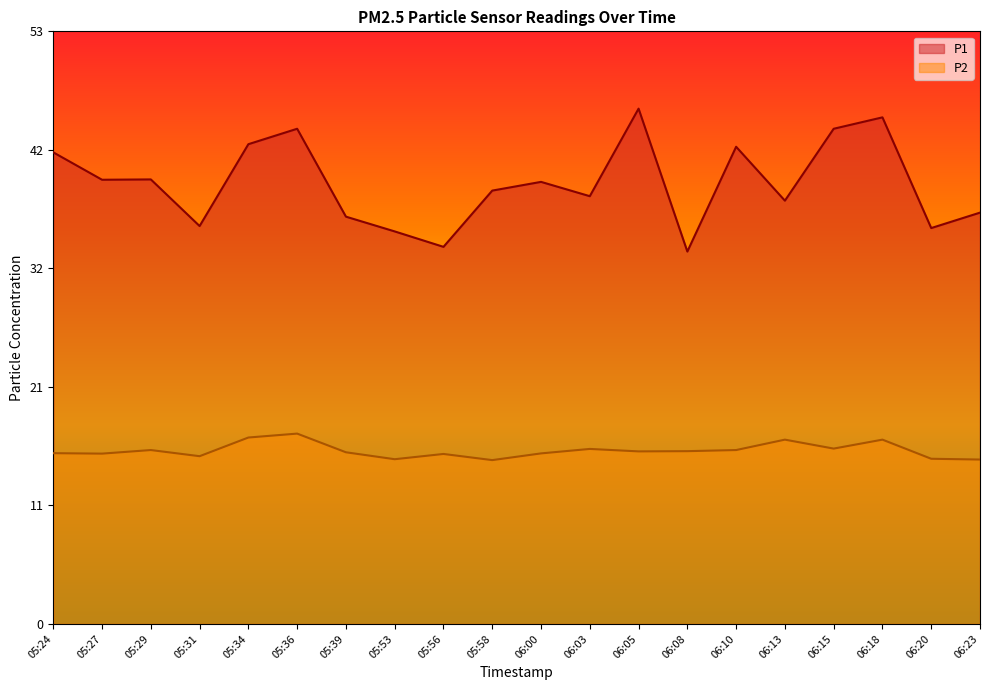

The value of P1 at 06:08 is 9.6. True or false?

False